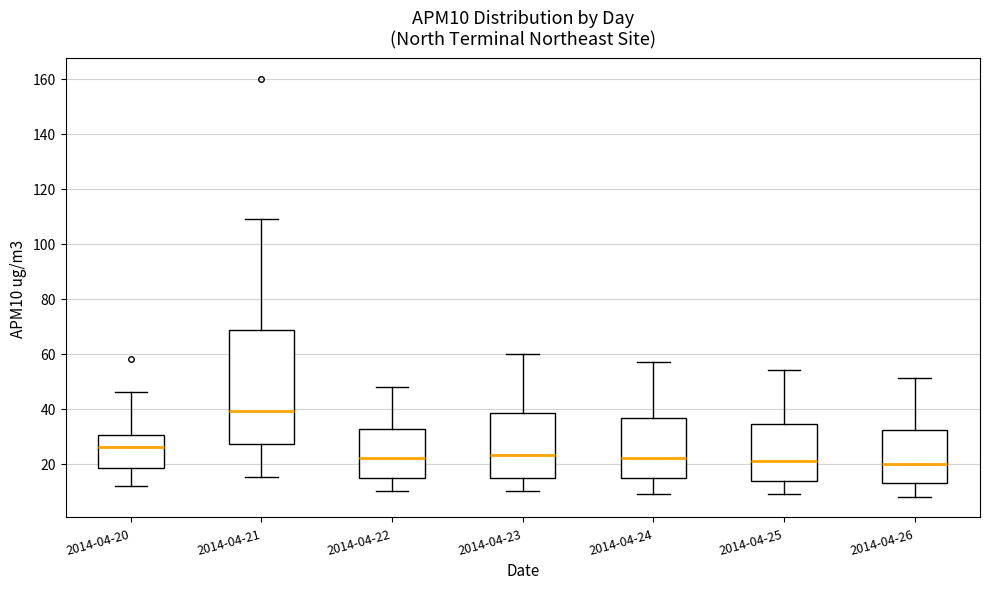

Reading left to right, read every box against the y-axis: the position of its median line, the range the box covers, and the ends of its whiskers. The values are not printed on the chart, so give them approximately, as read against the axis.

2014-04-20: median 26, box 18 to 30, whiskers 12 to 46
2014-04-21: median 40, box 28 to 68, whiskers 16 to 110
2014-04-22: median 22, box 14 to 32, whiskers 10 to 48
2014-04-23: median 24, box 14 to 38, whiskers 10 to 60
2014-04-24: median 22, box 14 to 36, whiskers 10 to 58
2014-04-25: median 22, box 14 to 34, whiskers 10 to 54
2014-04-26: median 20, box 12 to 32, whiskers 8 to 52